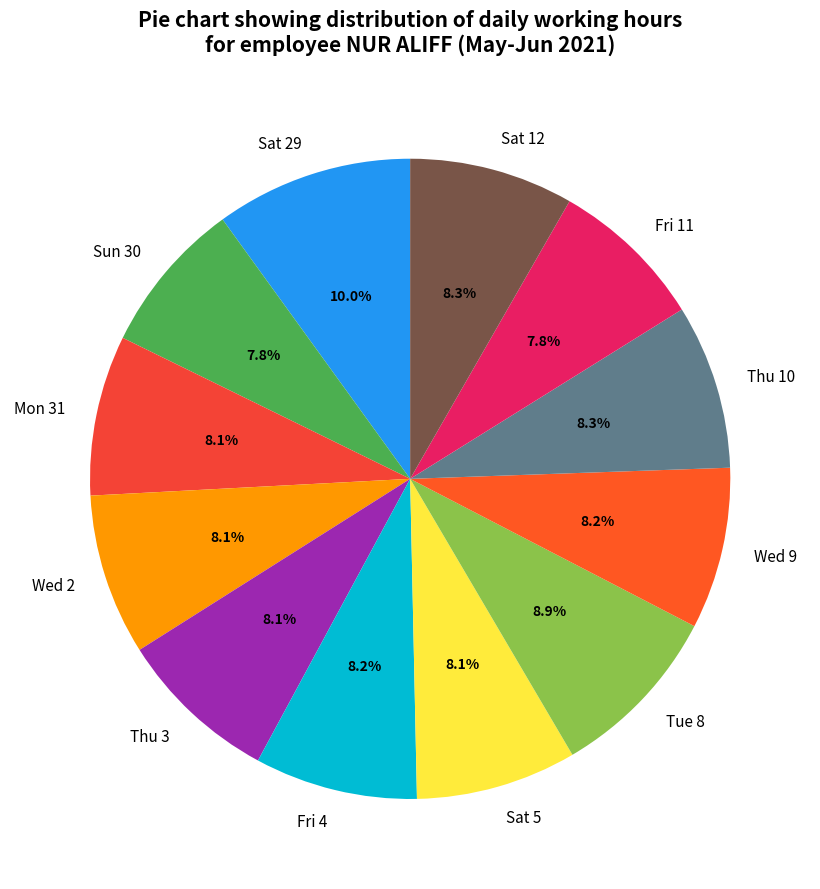

How much of the chart is everything except Sat 5?

91.9%